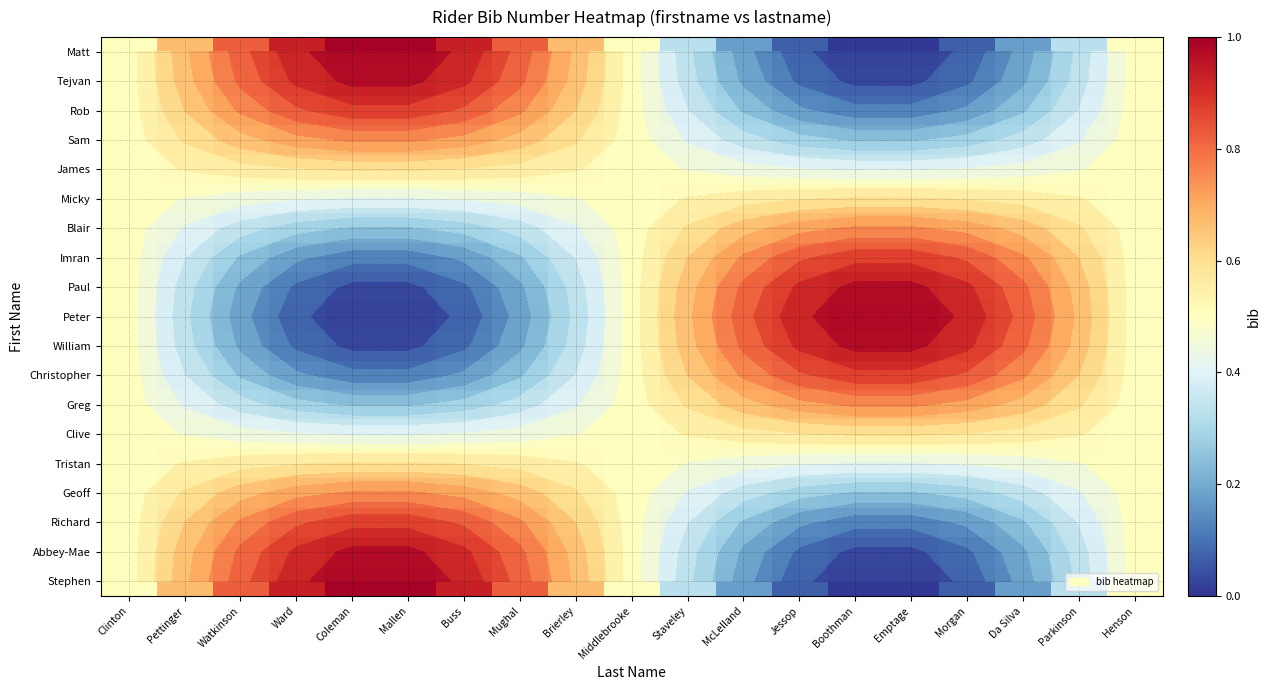

List the series in order of their peak value, highest first.

Matt, Peter, Stephen, William, Tejvan, Paul, Abbey-Mae, Rob, Imran, Christopher, Richard, Greg, Sam, Geoff, Blair, James, Clive, Micky, Tristan